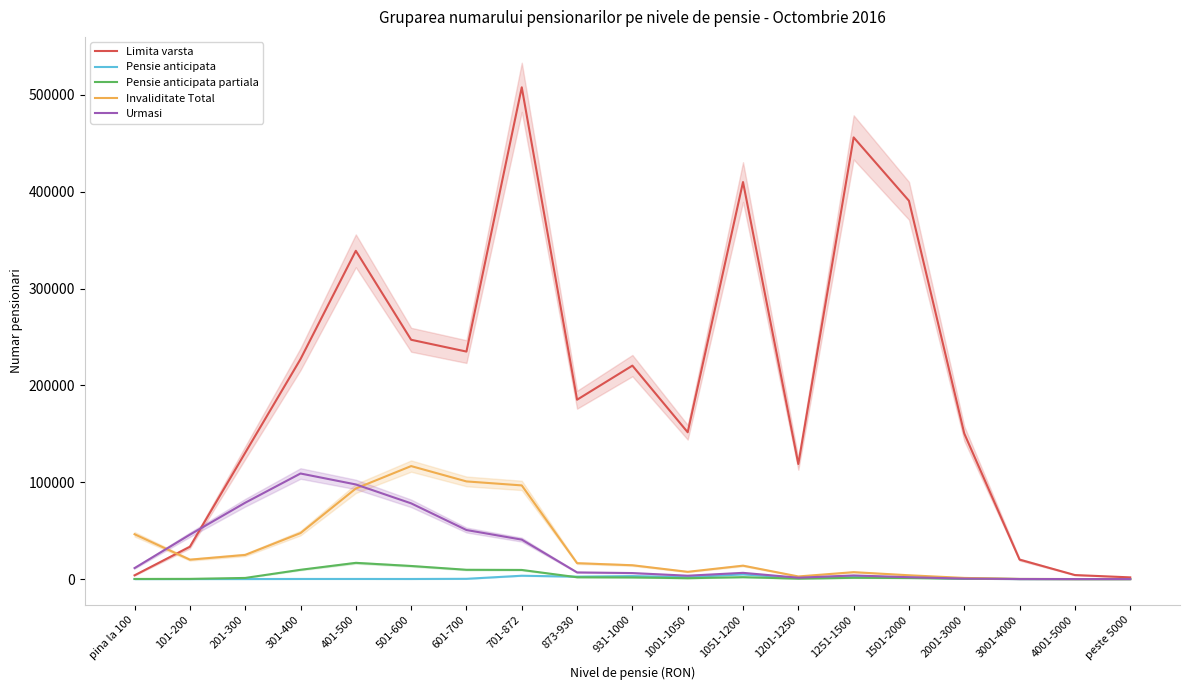

True or false: Limita varsta and Urmasi intersect in this chart.

True